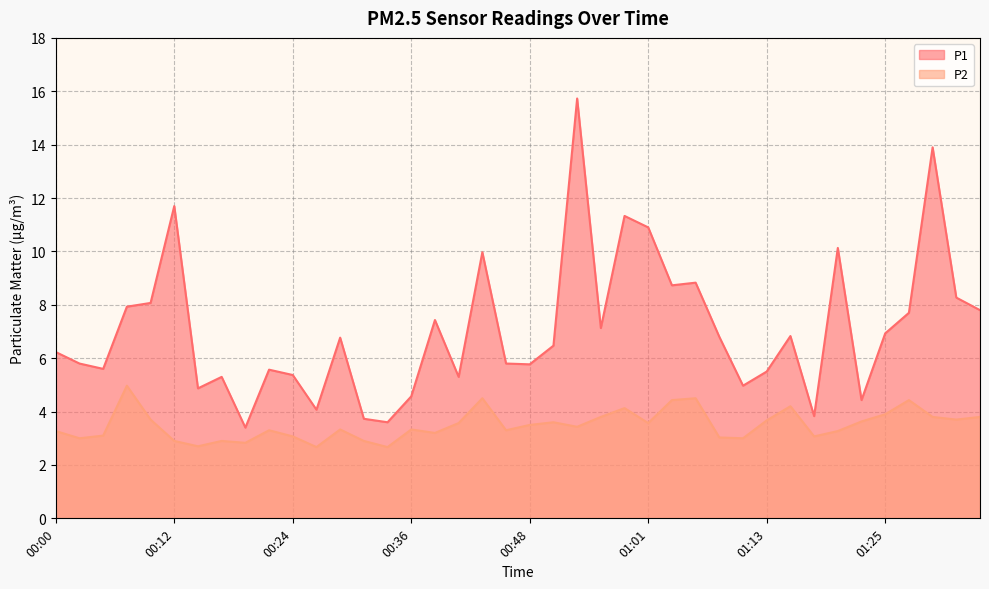

At which category is the sum across all series the highest?

00:53